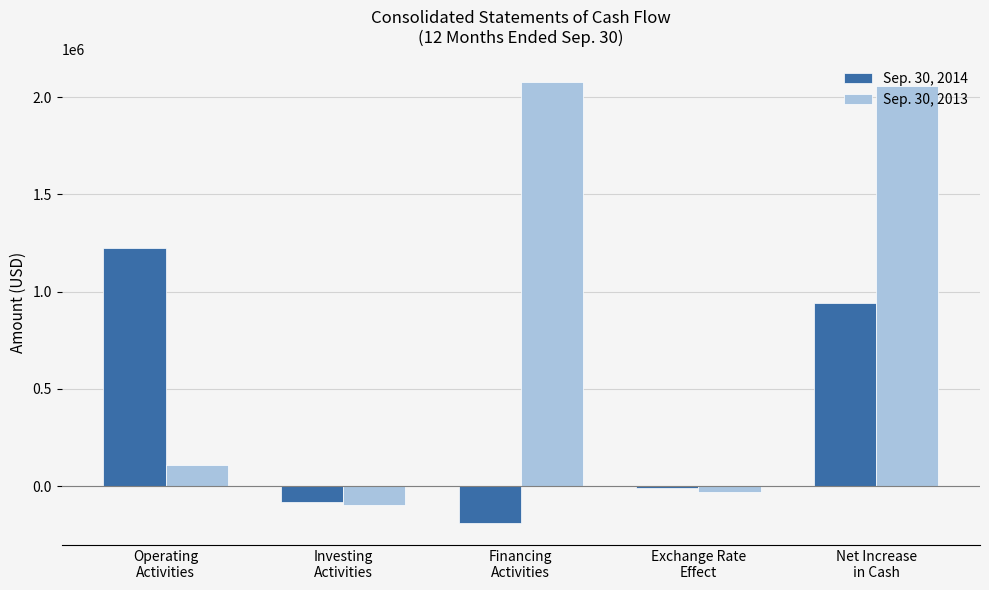

Which category has the highest value in the Sep. 30, 2014 series?

Operating
Activities